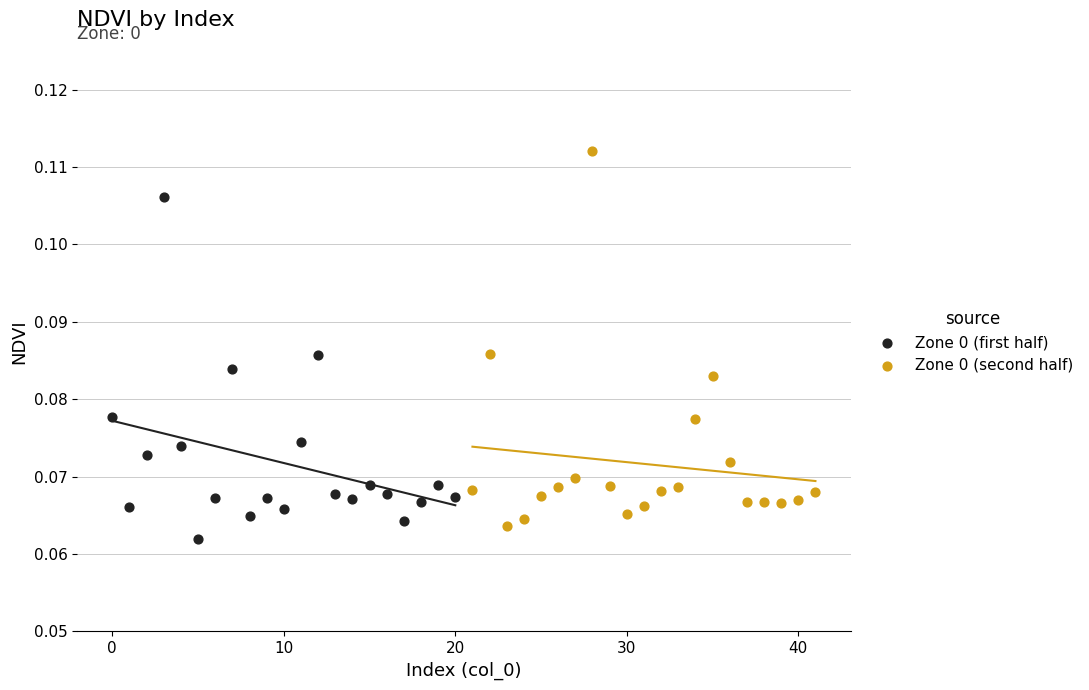

Which series contains the highest Y value?

Zone 0 (second half)